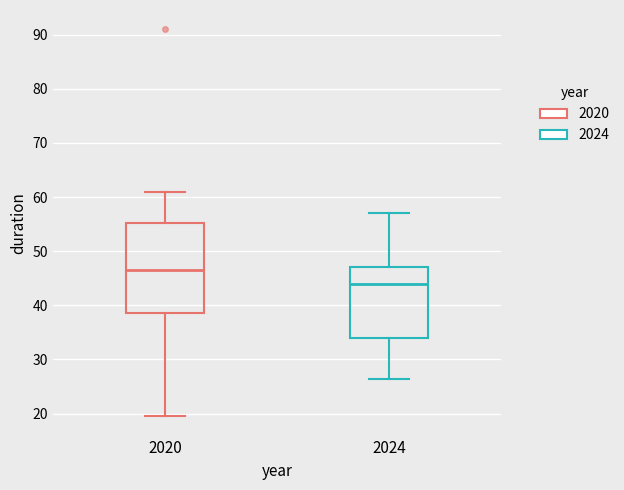

Reading left to right, read every box against the y-axis: the position of its median line, the range the box covers, and the ends of its whiskers. The values are not printed on the chart, so give them approximately, as read against the axis.

2020: median 47, box 39 to 55, whiskers 20 to 61
2024: median 44, box 34 to 47, whiskers 26 to 57